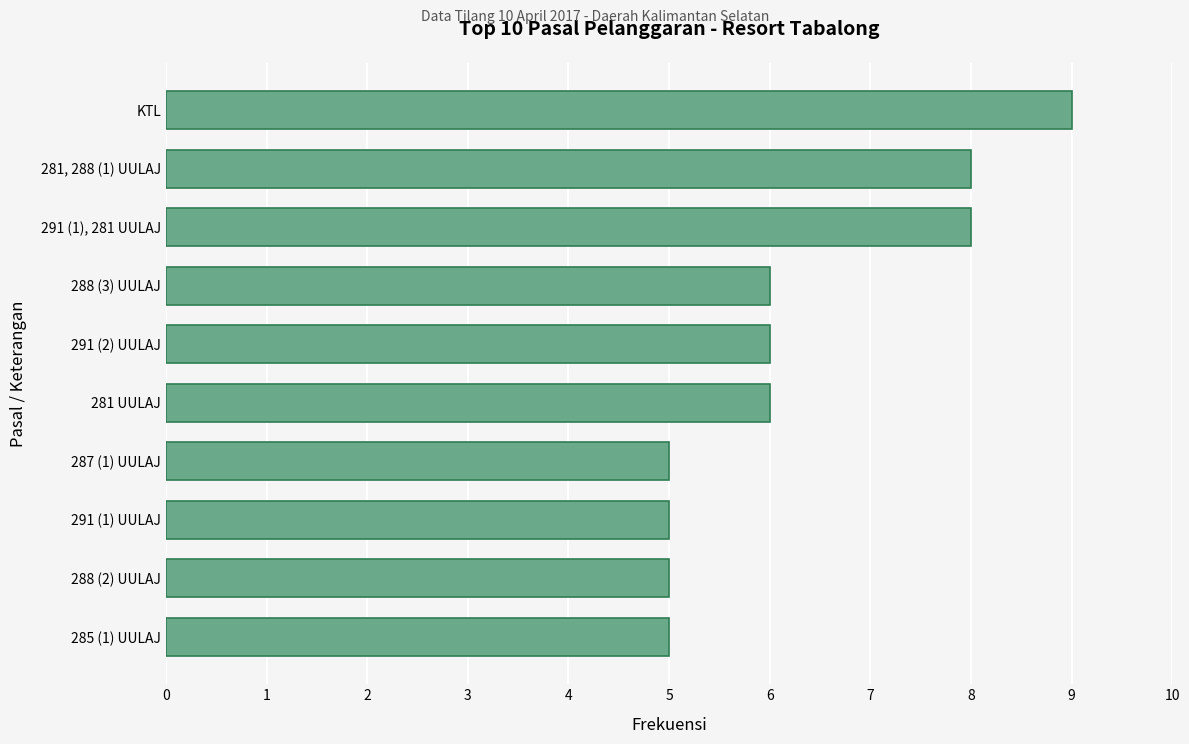

What is the sum of the values at 281, 288 (1) UULAJ and 288 (2) UULAJ?

13